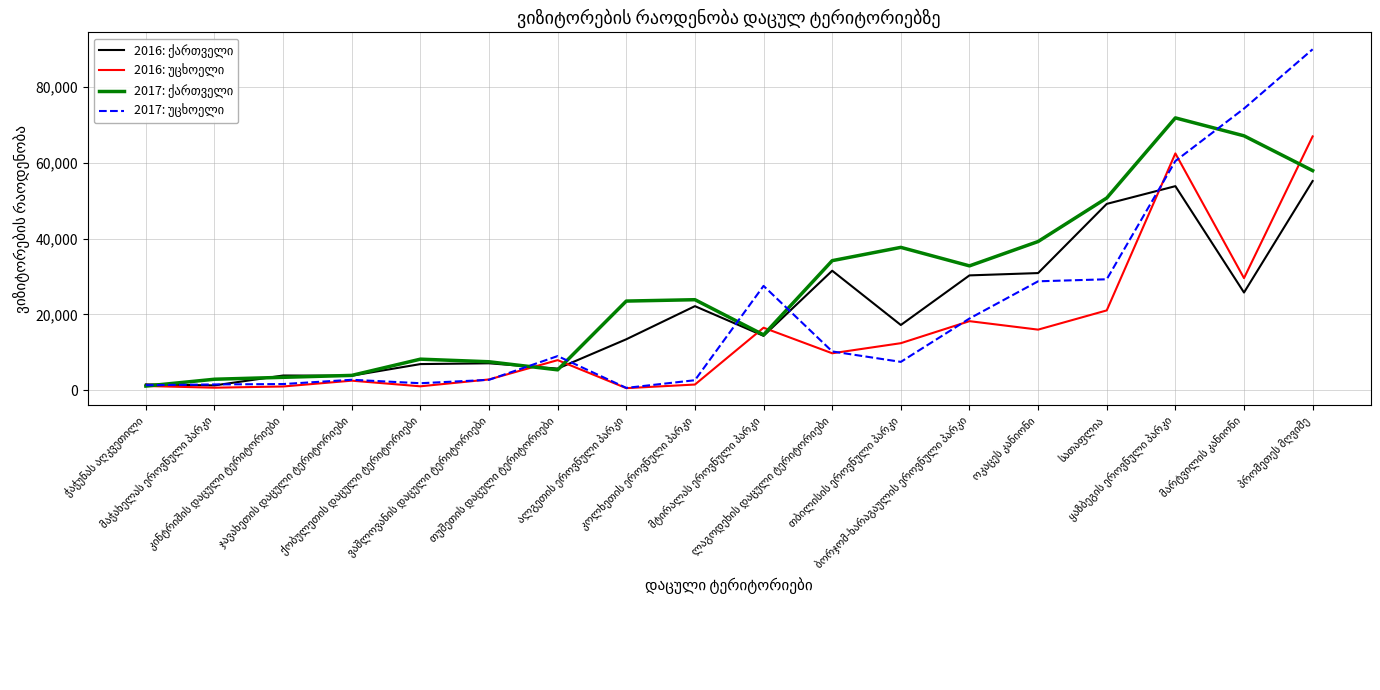

What is the maximum value shown in the chart?

90021